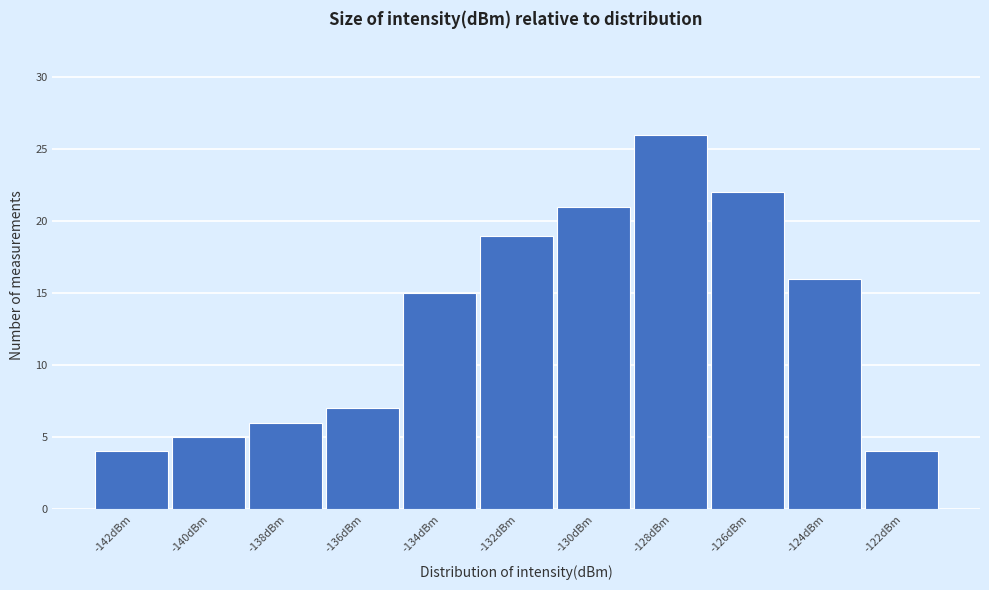

Reading right to left, what are all the values shown in this chart?

4	16	22	26	21	19	15	7	6	5	4